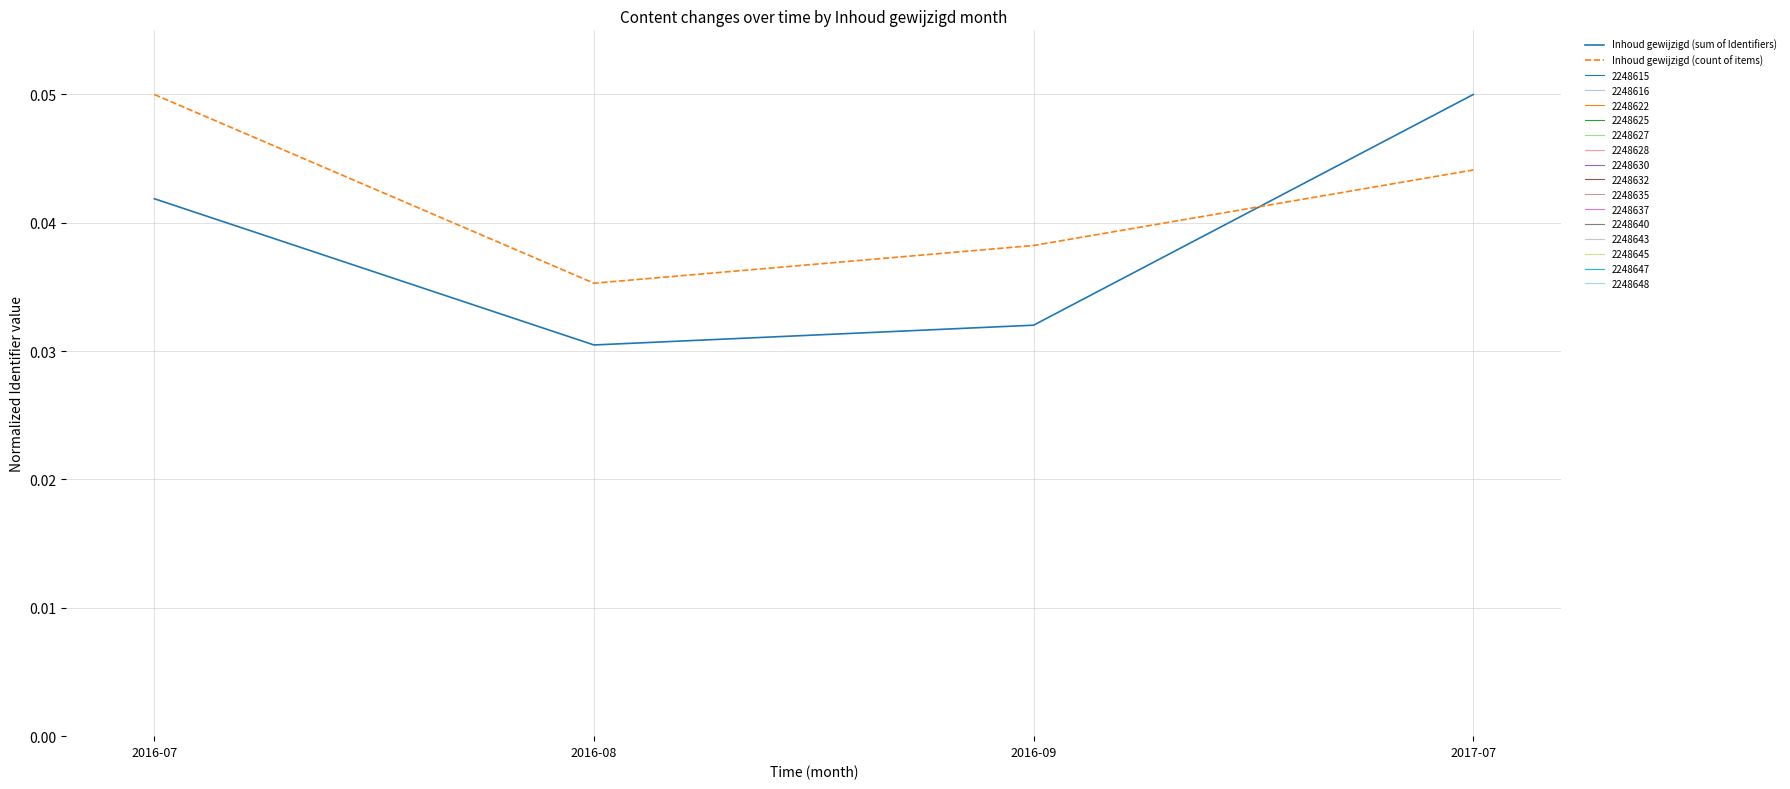

List the labels in order of Inhoud gewijzigd (sum of Identifiers) value, largest first.

2017-07, 2016-07, 2016-09, 2016-08